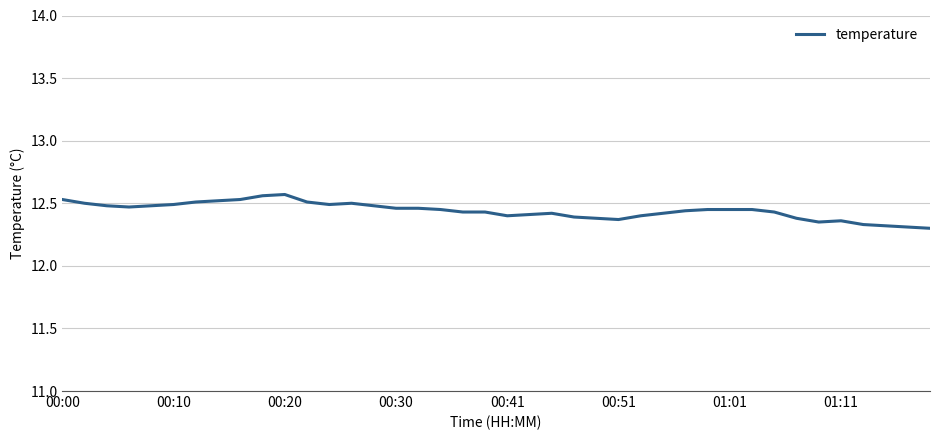

What is the sum of all values?

497.6